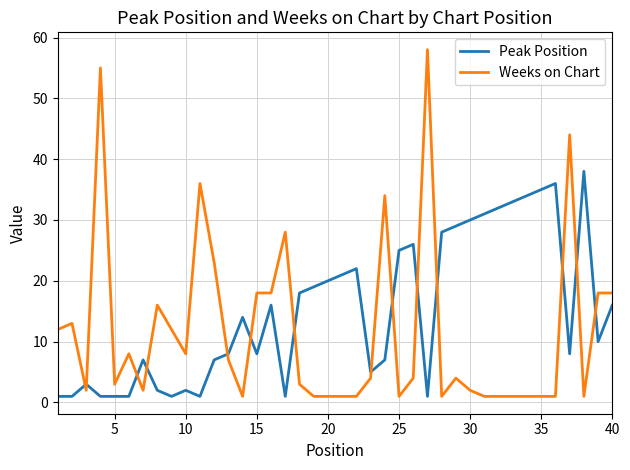

Reading right to left, transcribe all the data shown in this chart.

Peak Position: 16	10	38	8	36	35	34	33	32	31	30	29	28	1	26	25	7	5	22	21	20	19	18	1	16	8	14	8	7	1	2	1	2	7	1	1	1	3	1	1
Weeks on Chart: 18	18	1	44	1	1	1	1	1	1	2	4	1	58	4	1	34	4	1	1	1	1	3	28	18	18	1	7	23	36	8	12	16	2	8	3	55	2	13	12